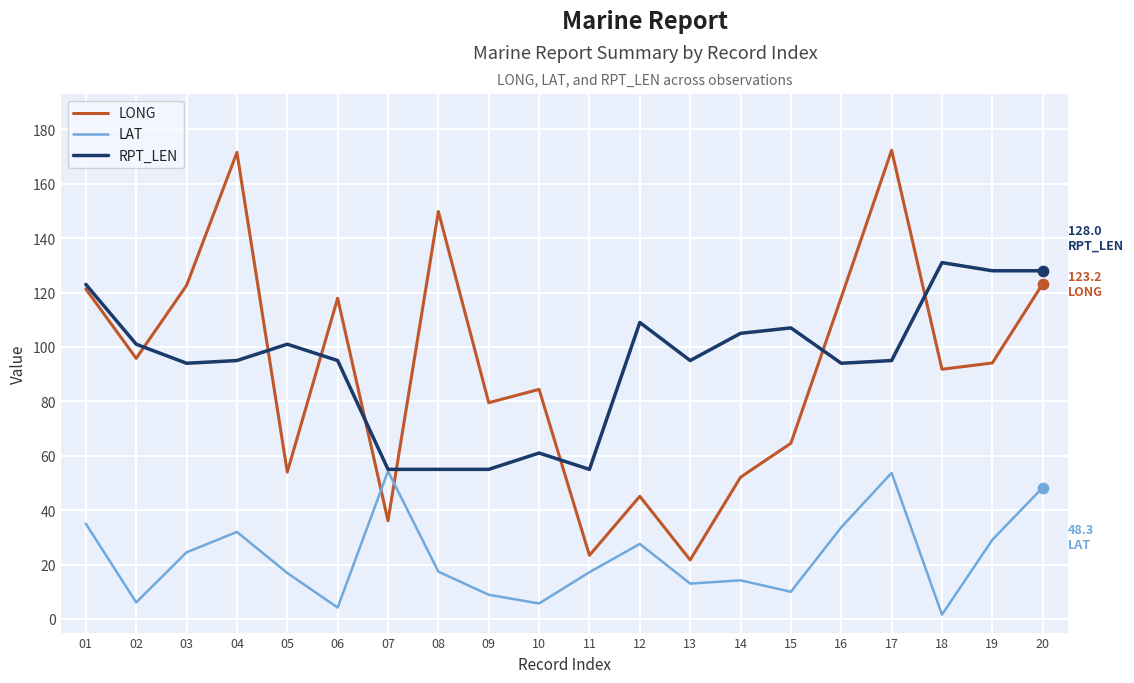

Which series changed the most between 14 and 20?

LONG